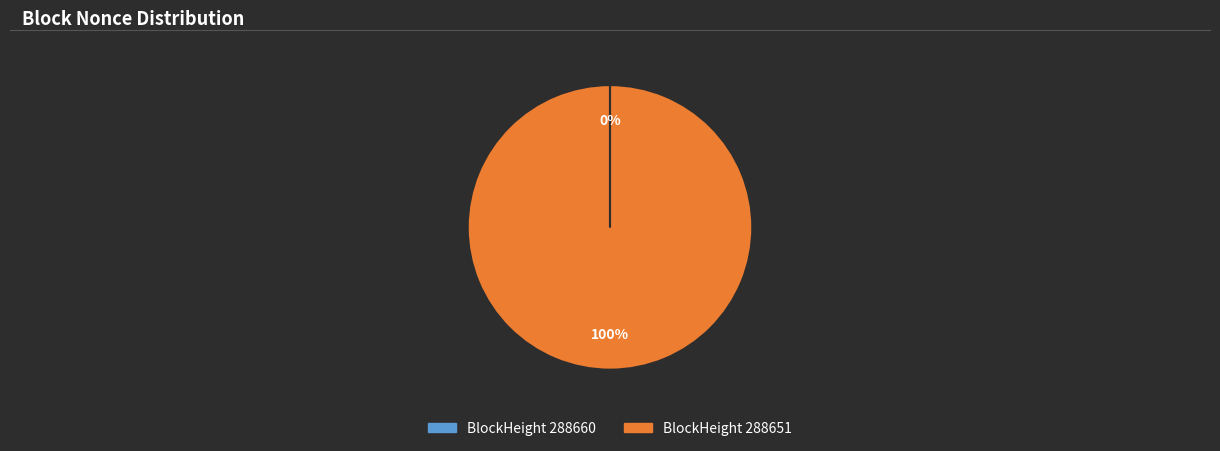

Does any single category account for the majority?

Yes